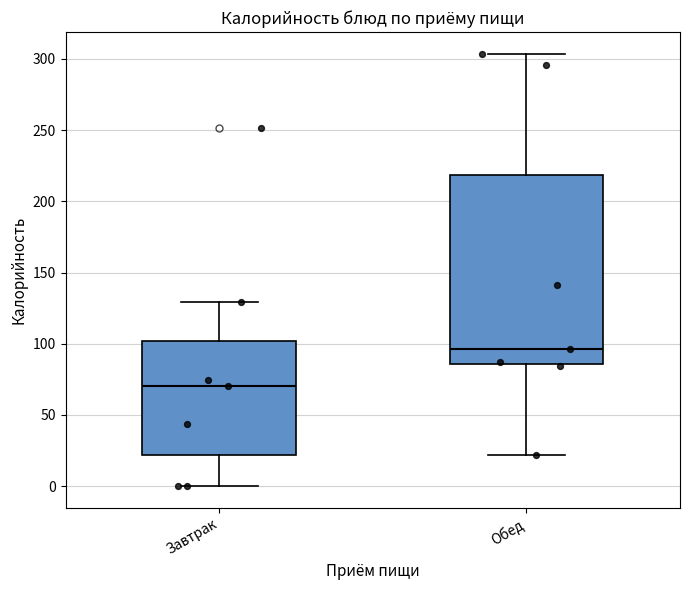

Reading left to right, read every box against the y-axis: the position of its median line, the range the box covers, and the ends of its whiskers. The values are not printed on the chart, so give them approximately, as read against the axis.

Завтрак: median 70, box 20 to 100, whiskers 0 to 130
Обед: median 95, box 85 to 220, whiskers 20 to 305